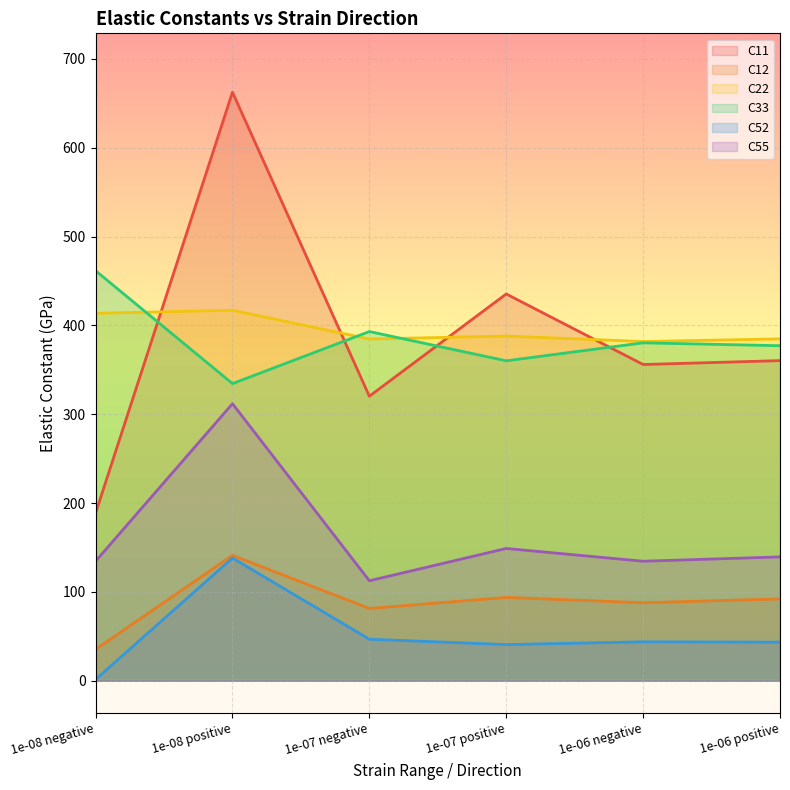

True or false: C52 has a value of 40.7 at 1e-07 positive.

True